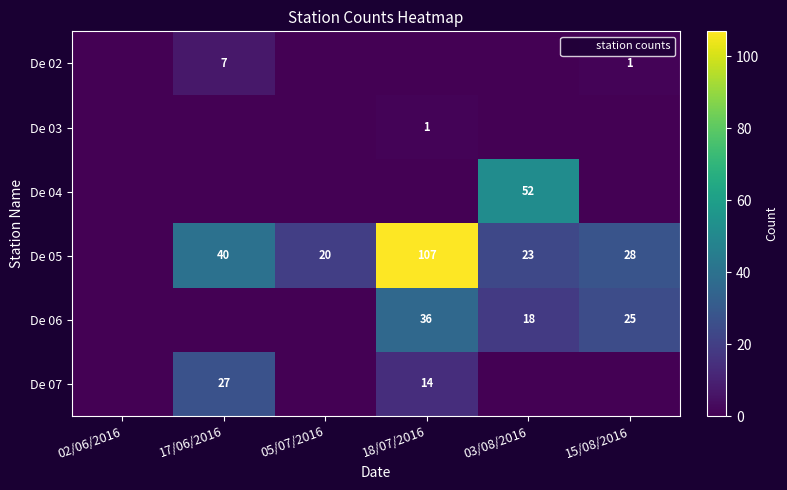

Is it true that De 04 equals 21 at 03/08/2016?

False